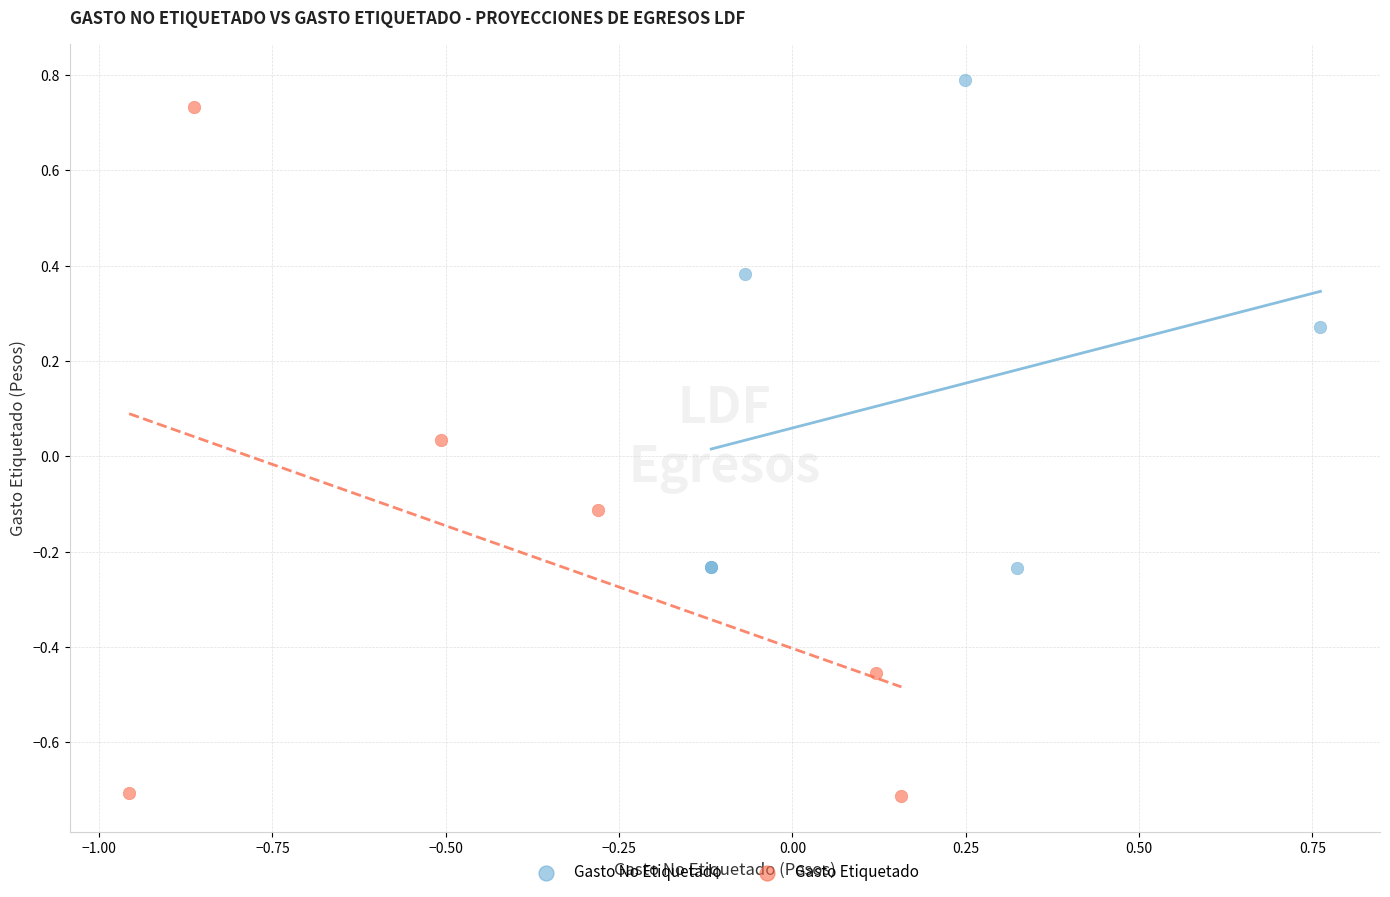

Which series has the largest Y range (max minus min)?

Gasto Etiquetado